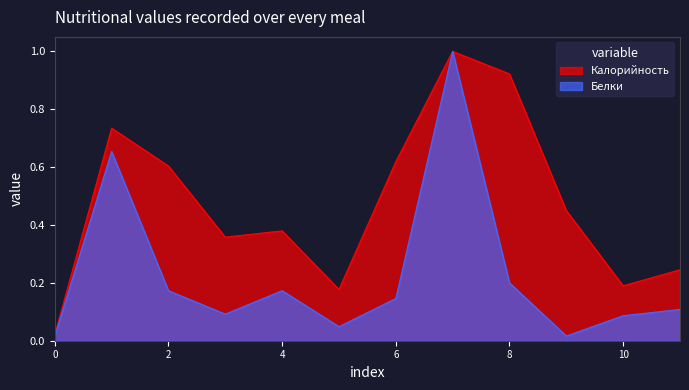

What is the highest value of the Белки series?

1.0